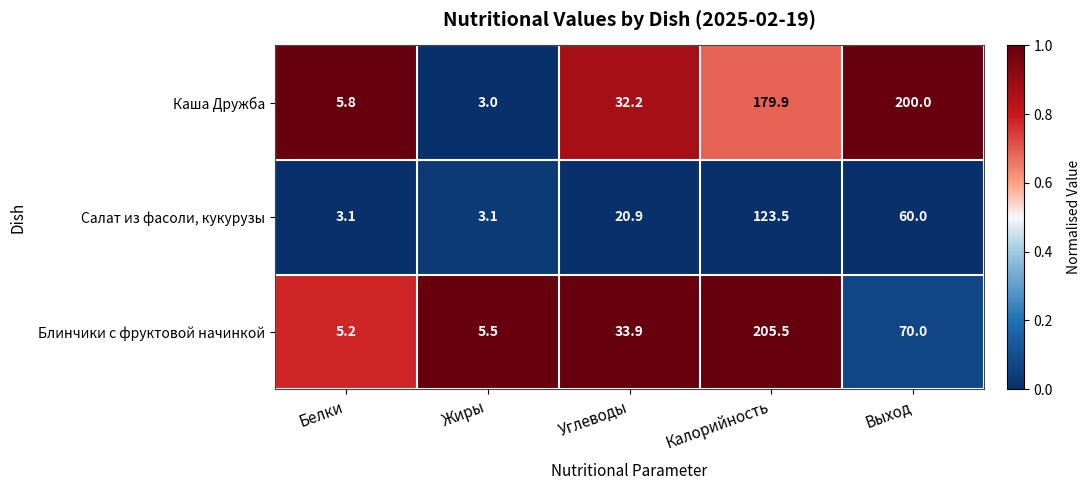

Count the number of data series in this chart.

3